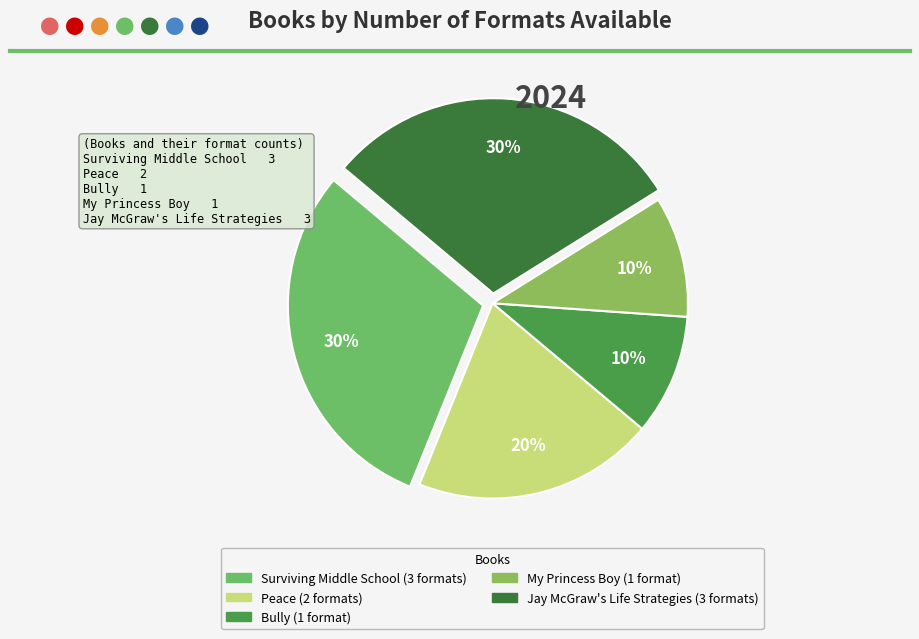

How many segments does this pie chart have?

5